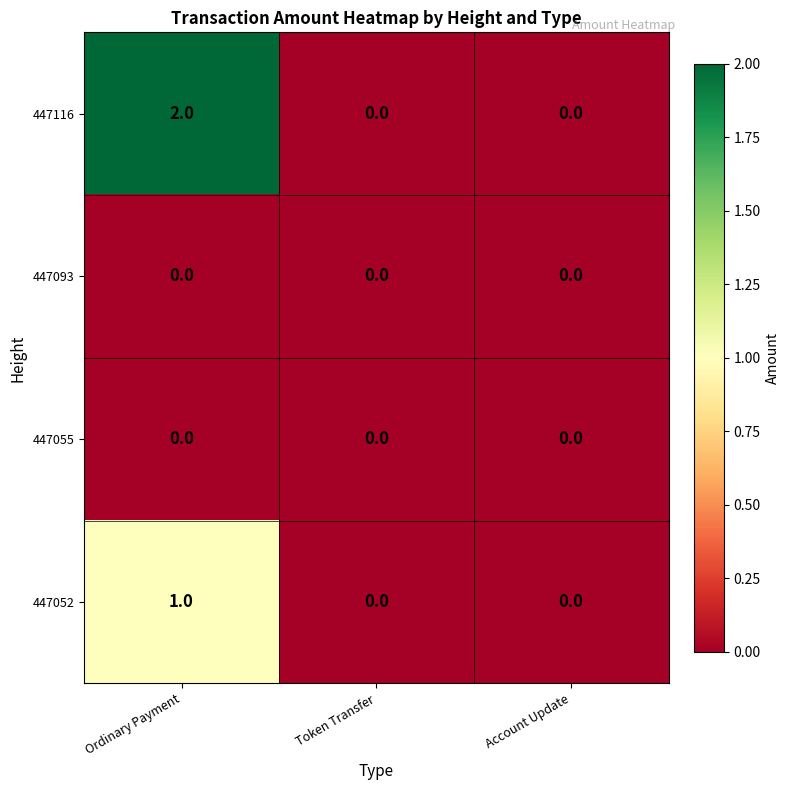

Reading left to right, transcribe all the data shown in this chart.

447116: Ordinary Payment=2	Token Transfer=0	Account Update=0
447093: Ordinary Payment=0	Token Transfer=0	Account Update=0
447055: Ordinary Payment=0	Token Transfer=0	Account Update=0
447052: Ordinary Payment=1	Token Transfer=0	Account Update=0